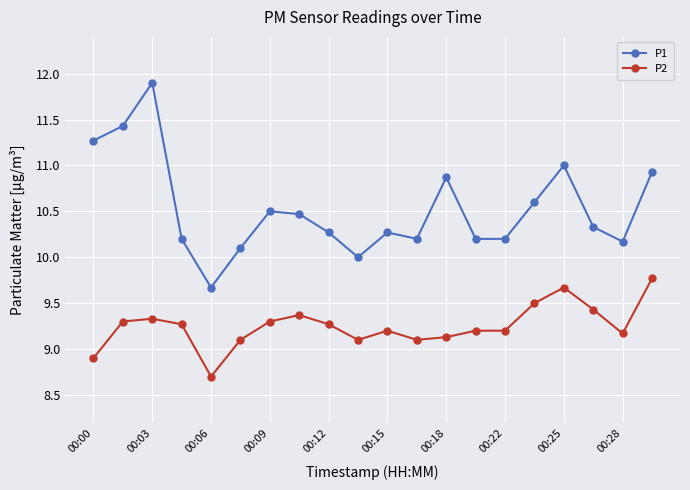

True or false: P2 and P1 intersect in this chart.

False